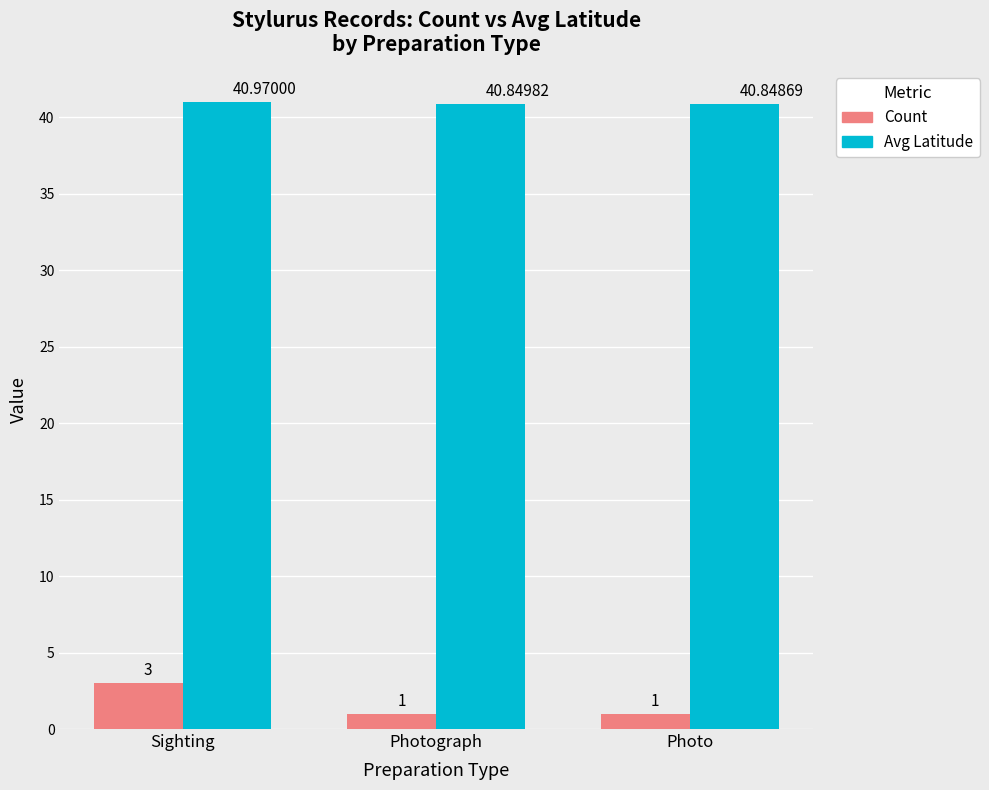

Reading left to right, what are all the values shown in this chart?

Count: 3.0	1.0	1.0
Avg Latitude: 41.0	40.8	40.8